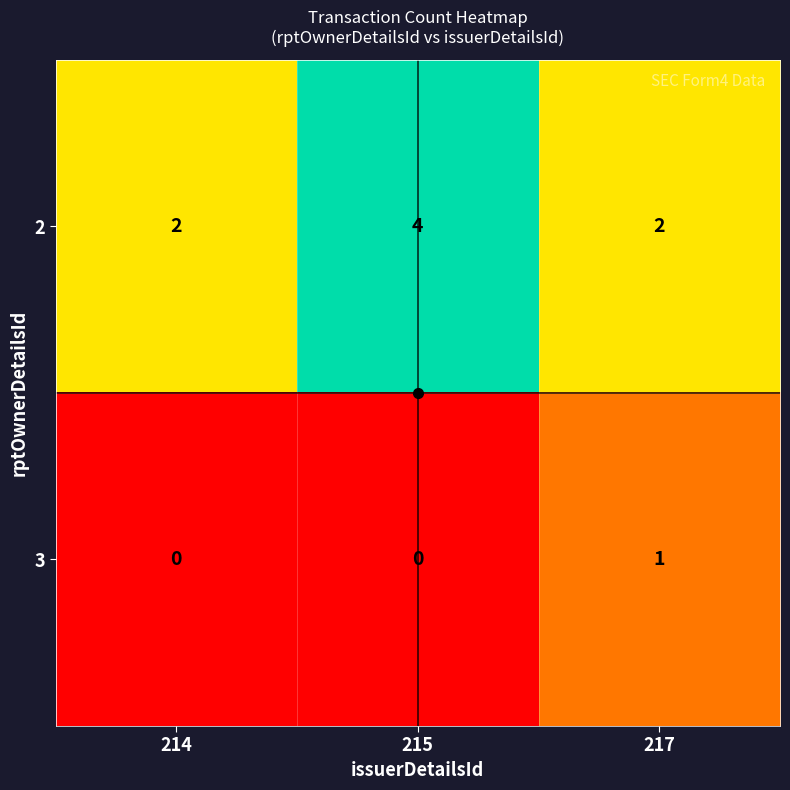

Which series has the largest total across all categories?

2